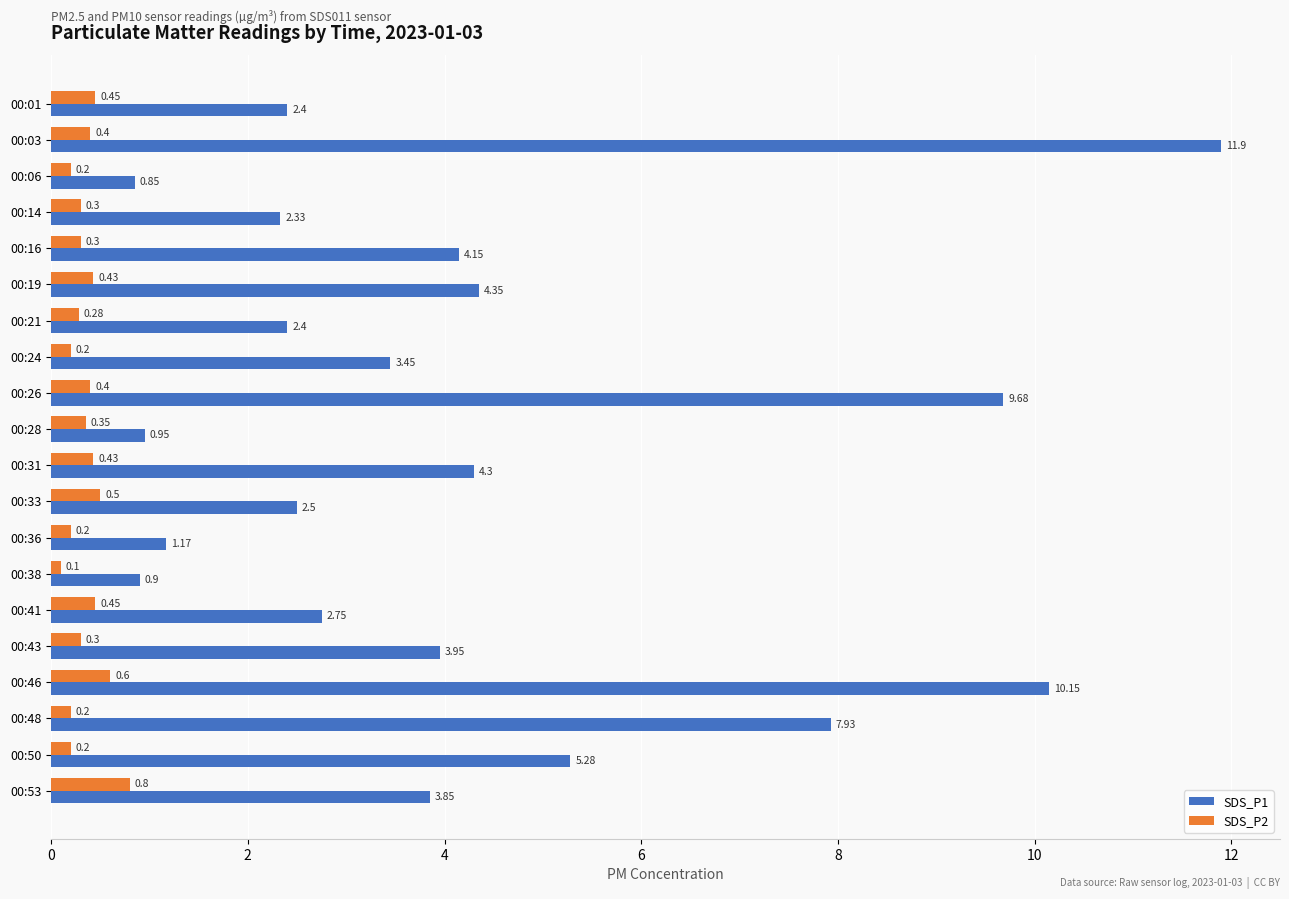

What is the average value of the SDS_P2 series?

0.4